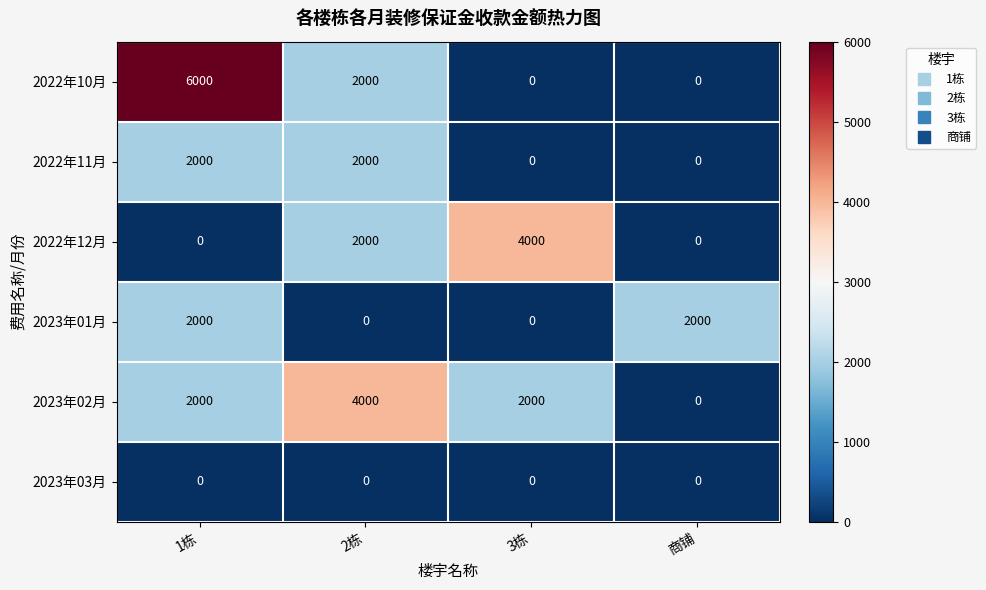

The value of 2022年10月 at 商铺 is 0. True or false?

True